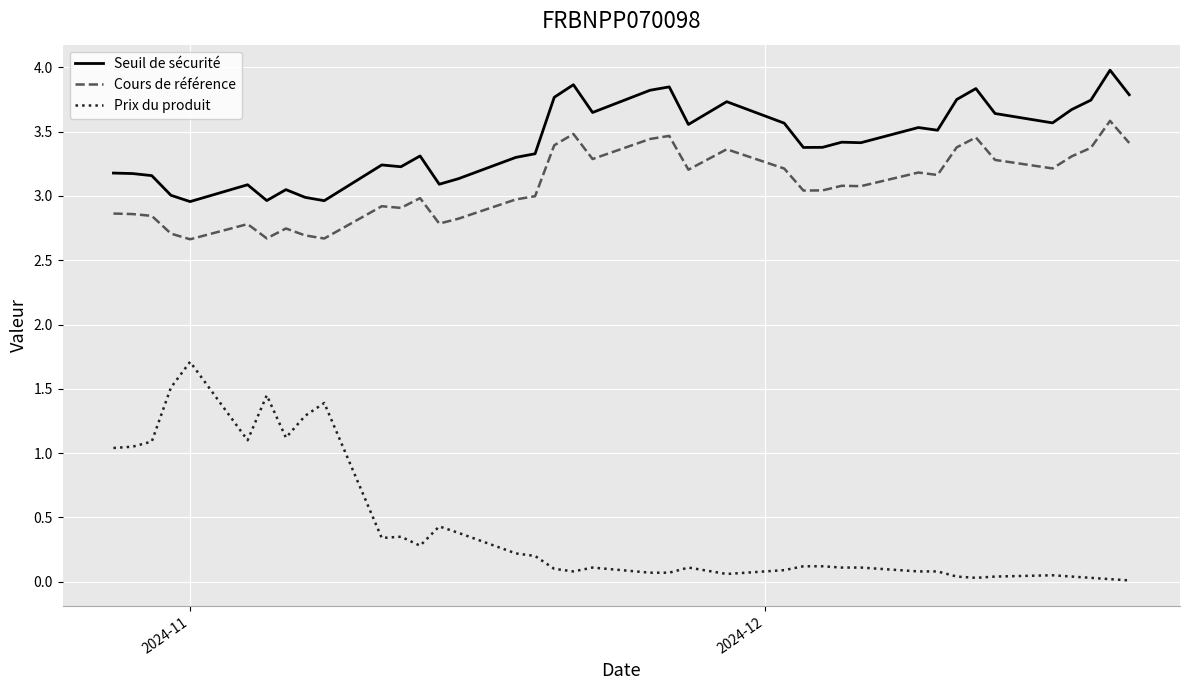

What is the maximum value shown in the chart?

4.0